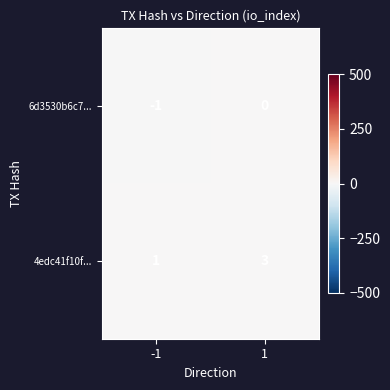

At which category is the sum across all series the highest?

1